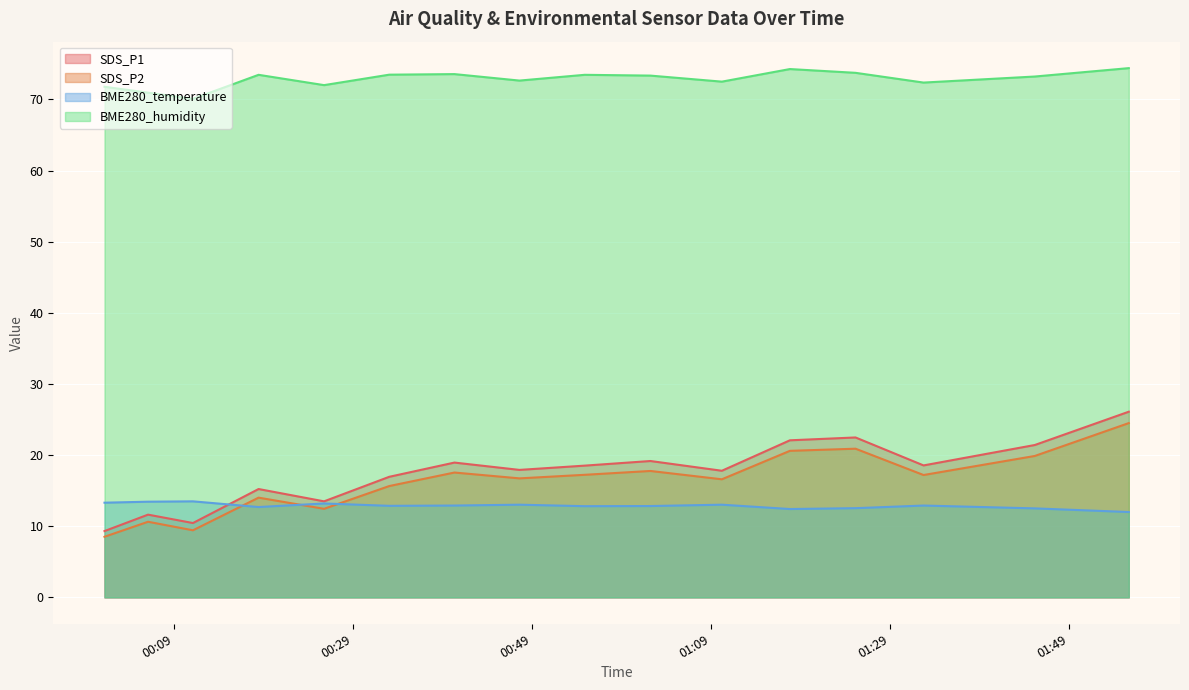

Which series has the largest total across all categories?

BME280_humidity